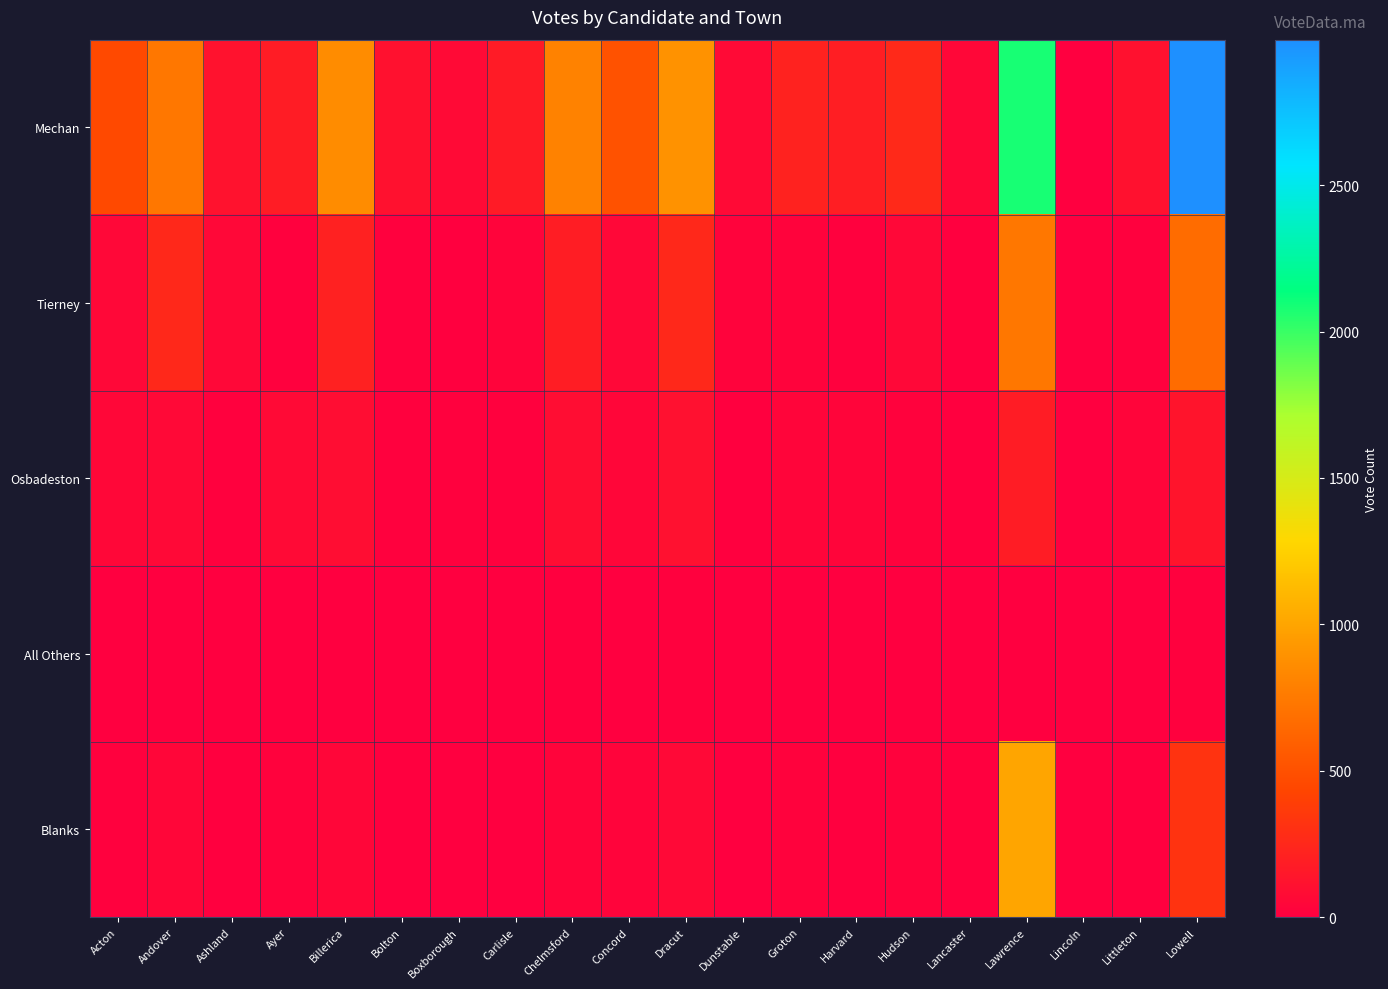

Which series has the largest range (max minus min)?

Mechan